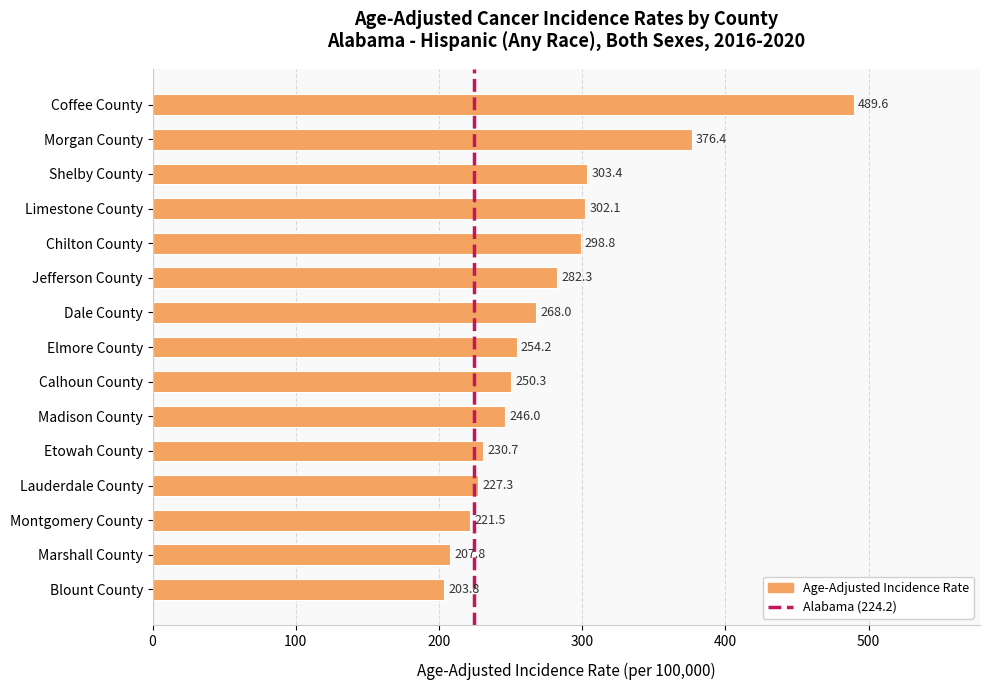

True or false: the data shows 250.3 at Calhoun County.

True